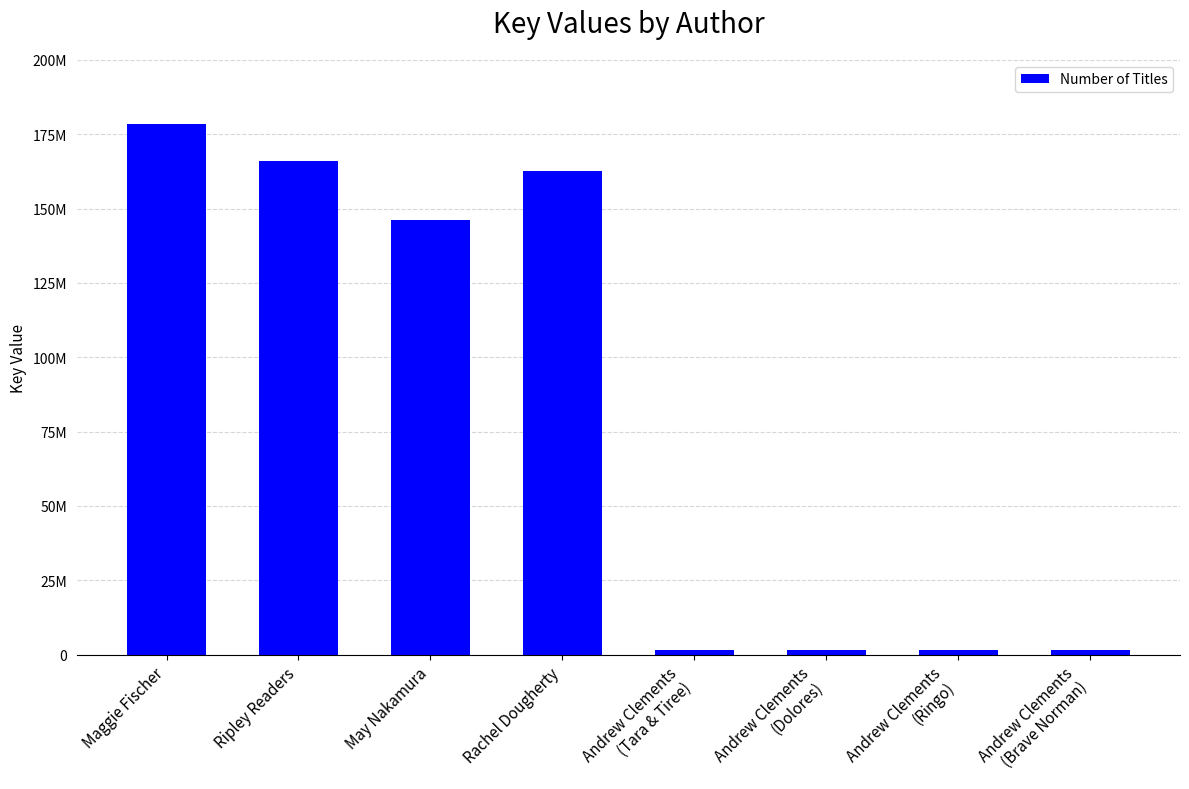

What is the value of the 8th bar from the left?

1492004